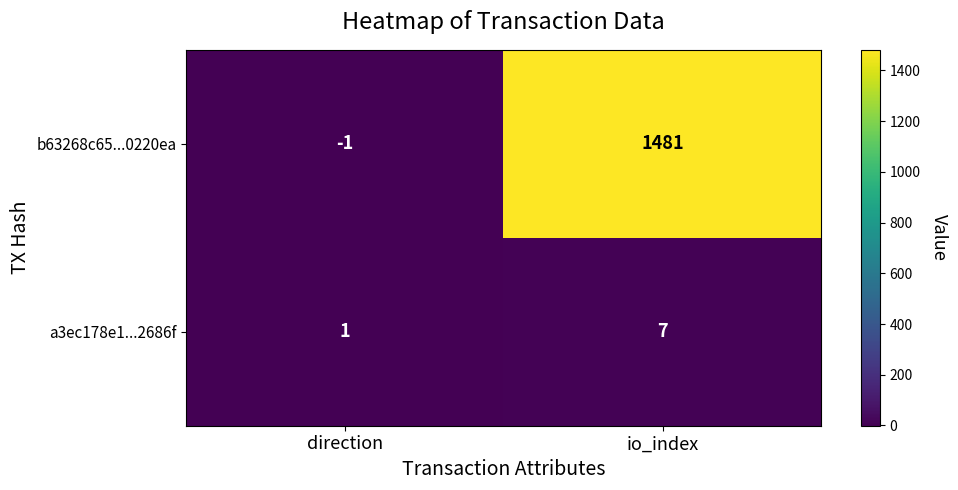

Reading left to right, list all the values displayed in this chart.

b63268c65...0220ea: -1	1481
a3ec178e1...2686f: 1	7